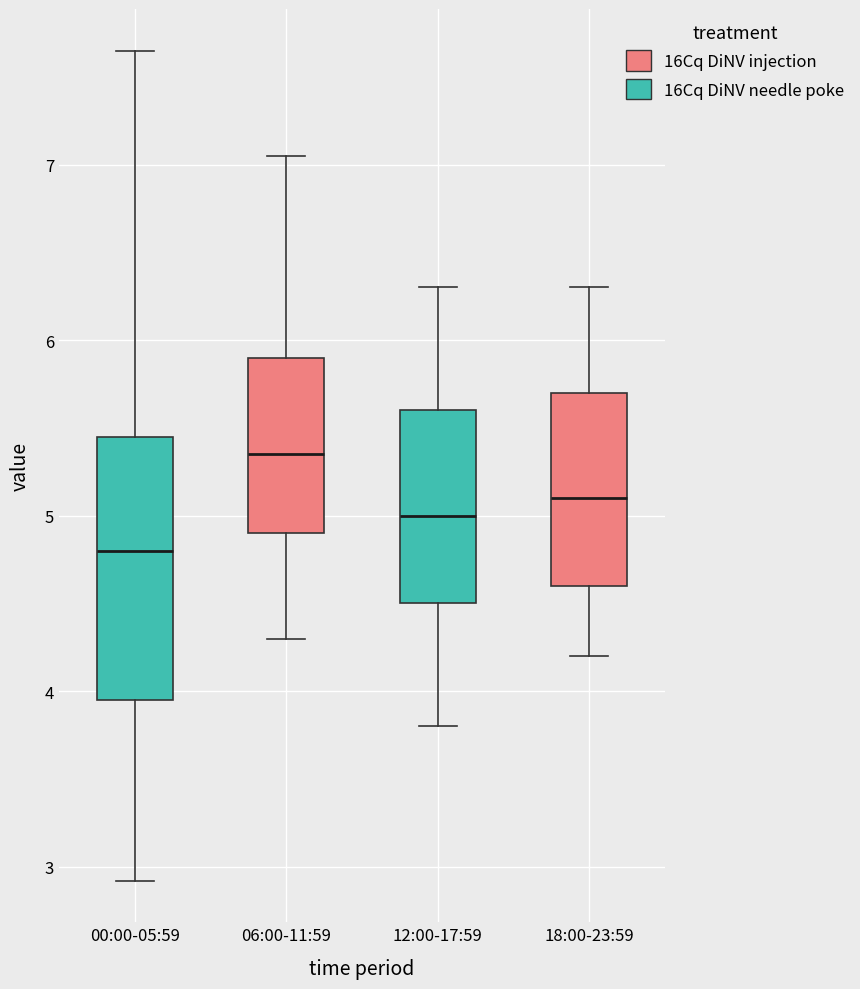

Reading left to right, read every box against the y-axis: the position of its median line, the range the box covers, and the ends of its whiskers. The values are not printed on the chart, so give them approximately, as read against the axis.

00:00-05:59: median 4.8, box 4.0 to 5.5, whiskers 2.9 to 7.7
06:00-11:59: median 5.4, box 4.9 to 5.9, whiskers 4.3 to 7.1
12:00-17:59: median 5.0, box 4.5 to 5.6, whiskers 3.8 to 6.3
18:00-23:59: median 5.1, box 4.6 to 5.7, whiskers 4.2 to 6.3